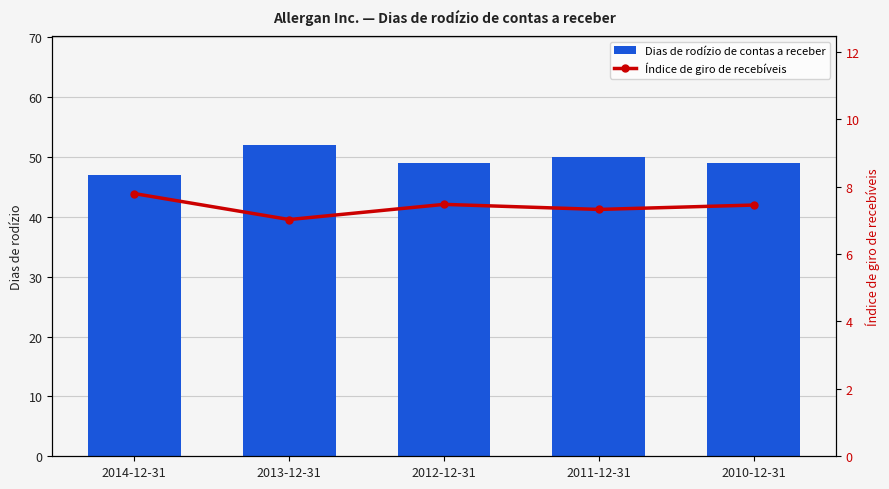

Where does the Dias de rodízio de contas a receber series first go above 49?

2013-12-31